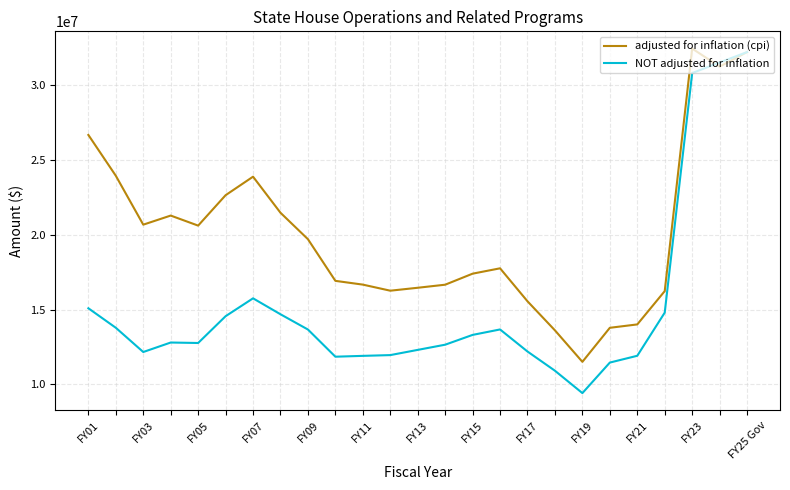

How many lines are shown in the chart?

2